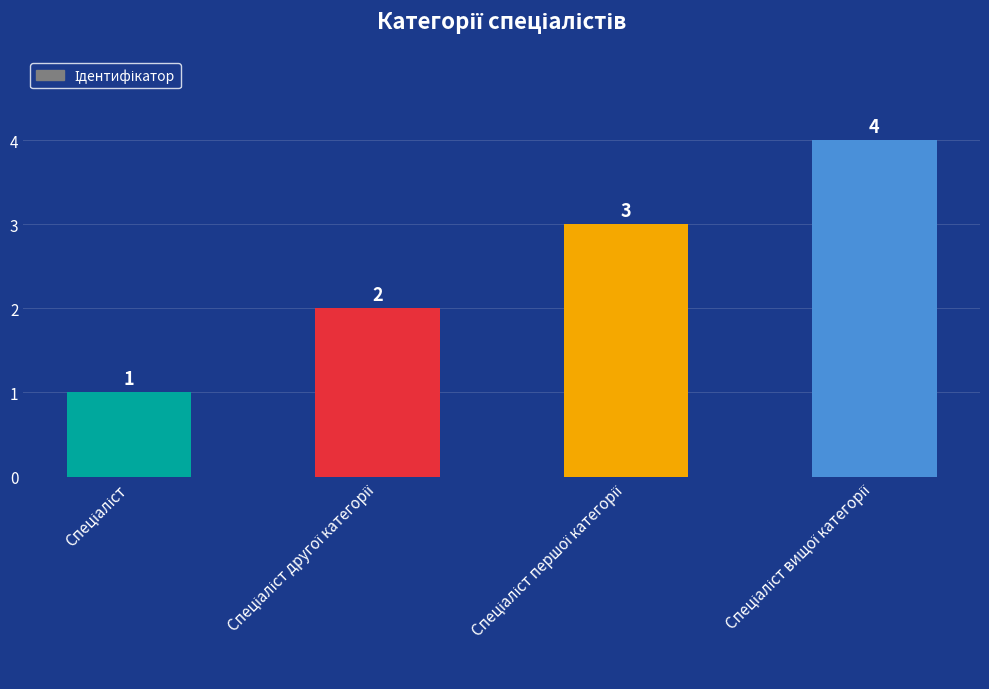

What is the difference between the second highest and minimum values?

2